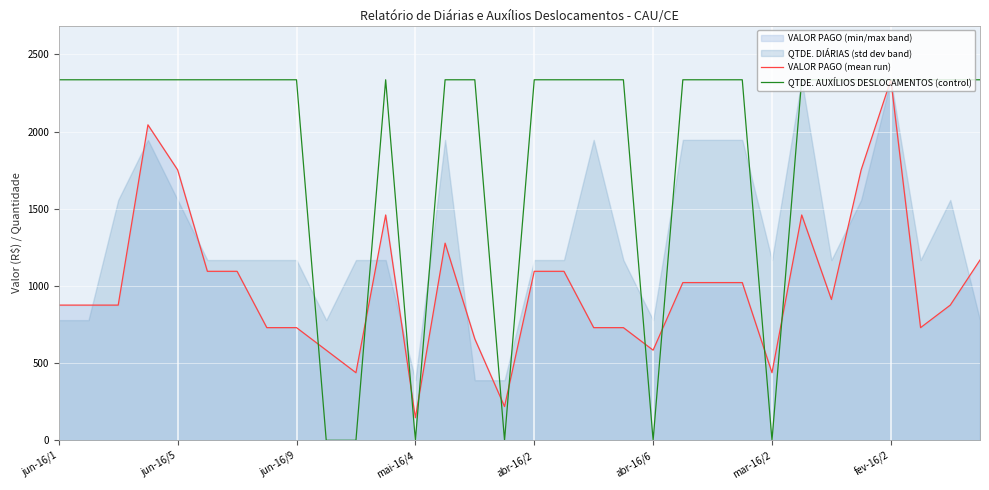

The value of QTDE. AUXÍLIOS DESLOCAMENTOS (control) at abr-16/2 is 4124.4. True or false?

False